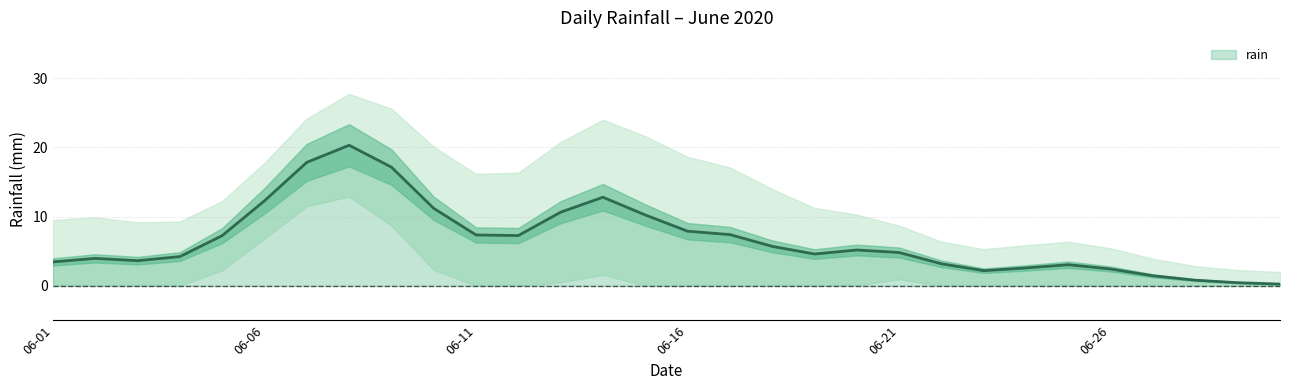

Does the chart display data point markers on the line(s)?

No